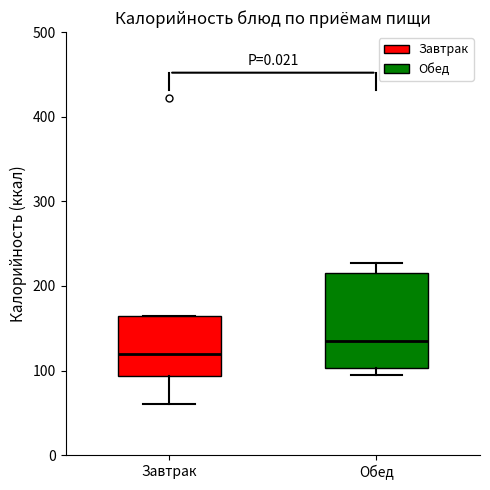

Comparing the boxes themselves (not the whiskers), which one is the tallest?

Обед